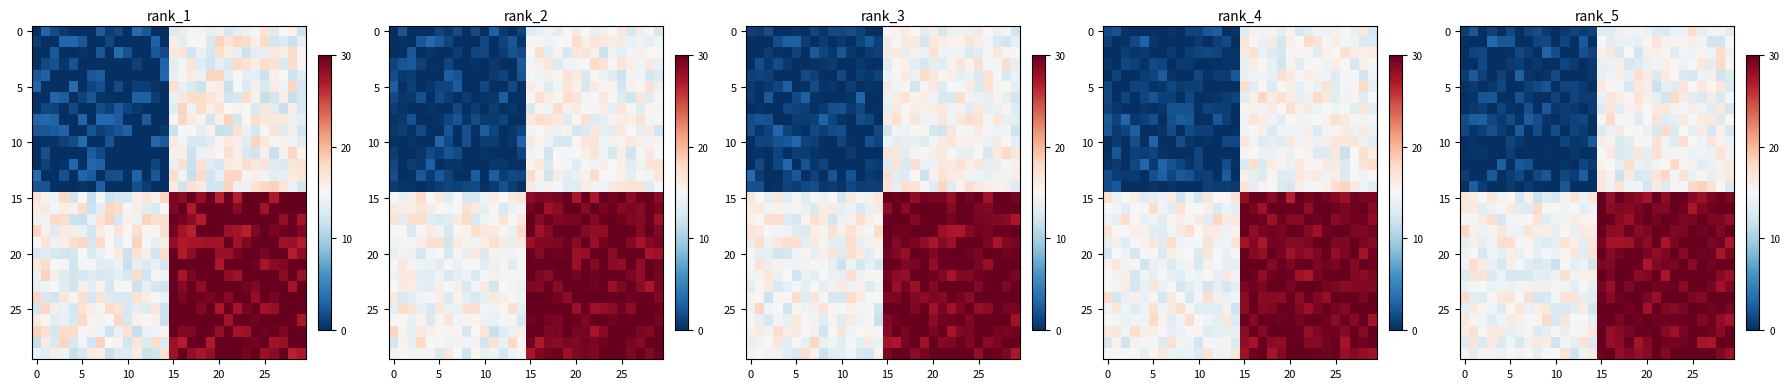

At which category does the chart reach its peak across all series?

15